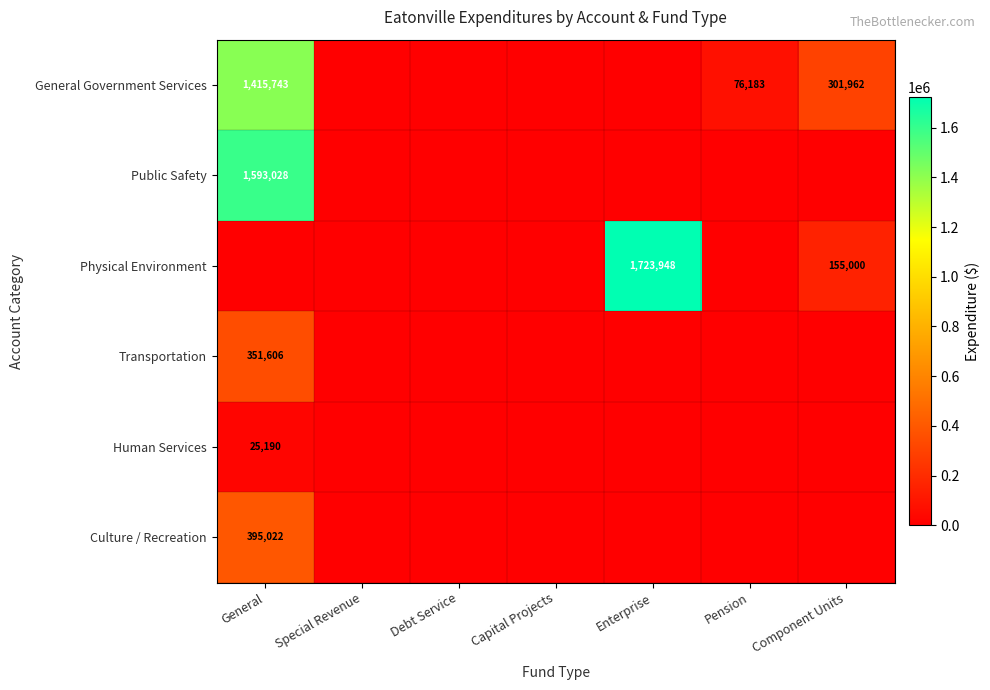

The Human Services series shows 42040 at General. True or false?

False